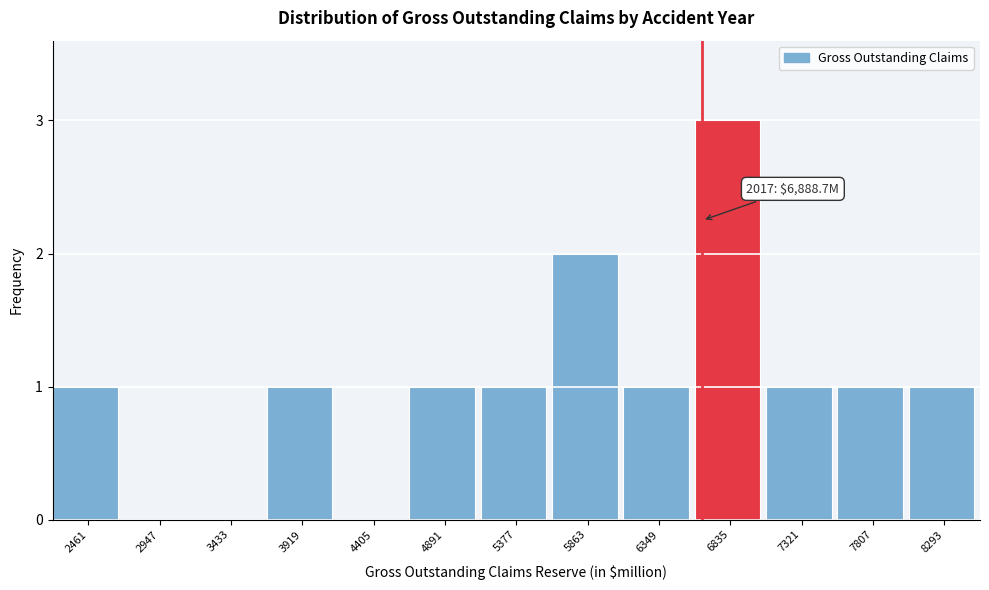

Reading left to right, extract all data points from this chart.

2461=1	2947=0	3433=0	3919=1	4405=0	4891=1	5377=1	5863=2	6349=1	6835=3	7321=1	7807=1	8293=1